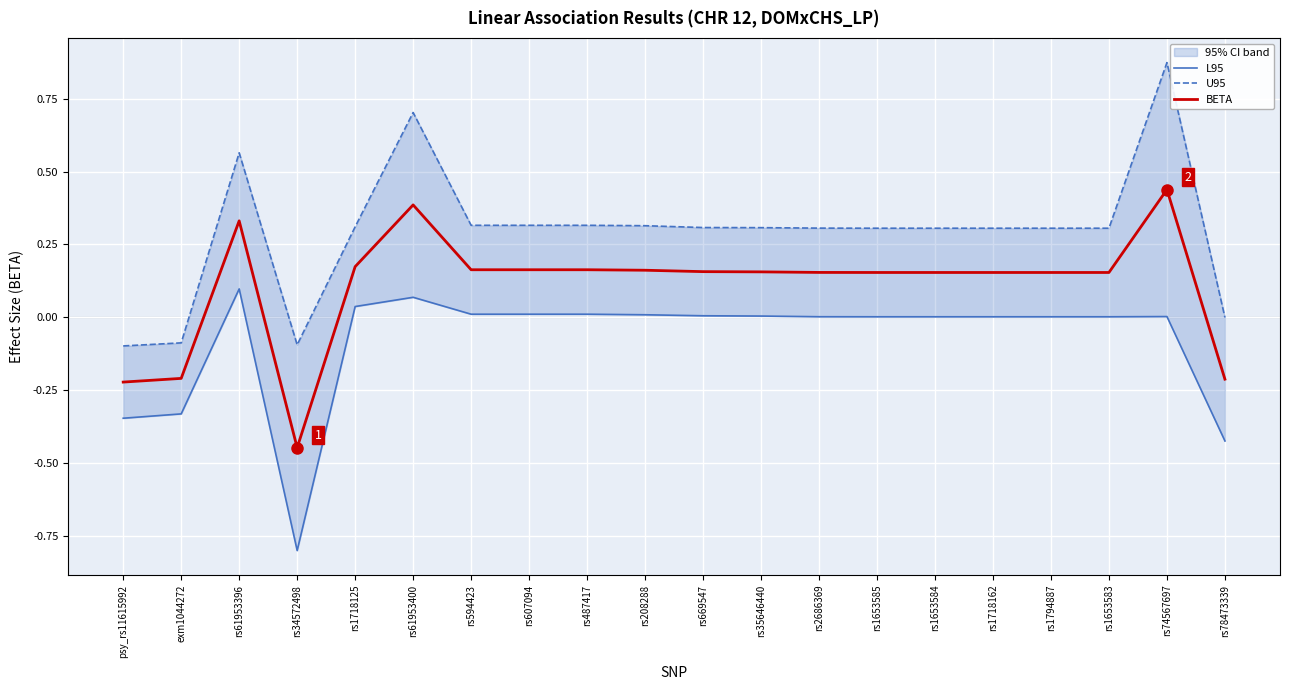

What is the difference between the BETA values at rs61953400 and rs1718162?

0.2